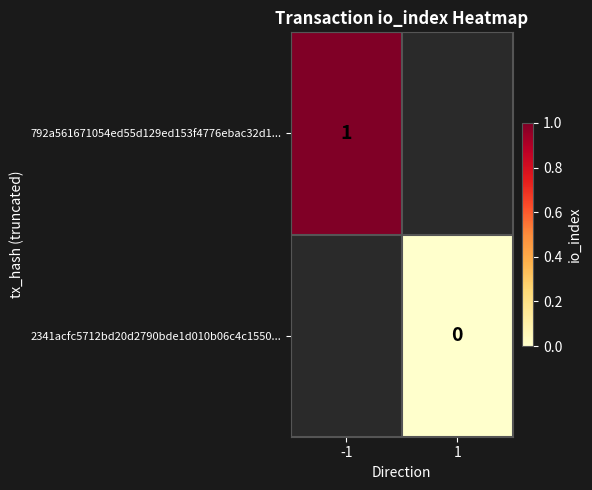

The 792a561671054ed55d129ed153f4776ebac32d1... series shows 0.5 at -1. True or false?

False